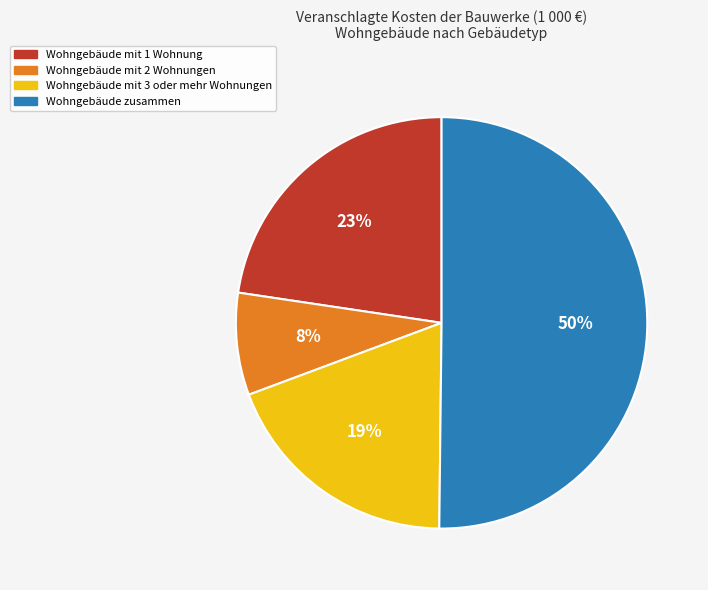

How many slices are in this pie chart?

4